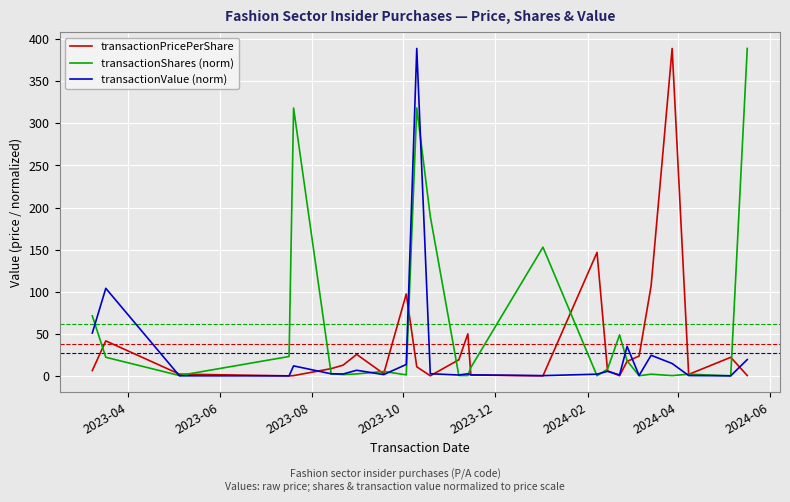

How many times do transactionShares (norm) and transactionValue (norm) cross each other?

14